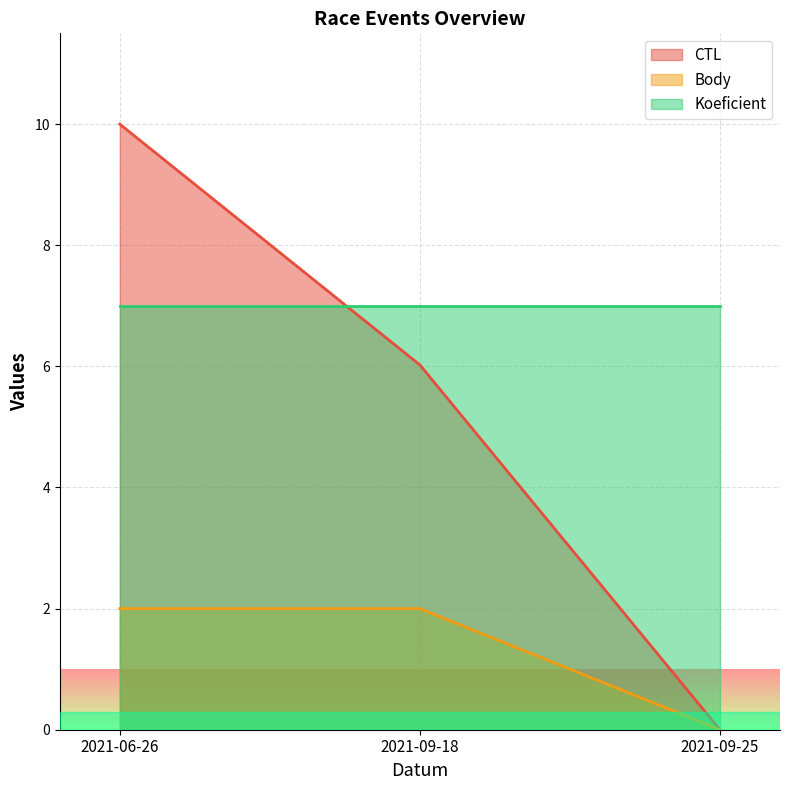

What is the label of the 1st point from the right?

2021-09-25